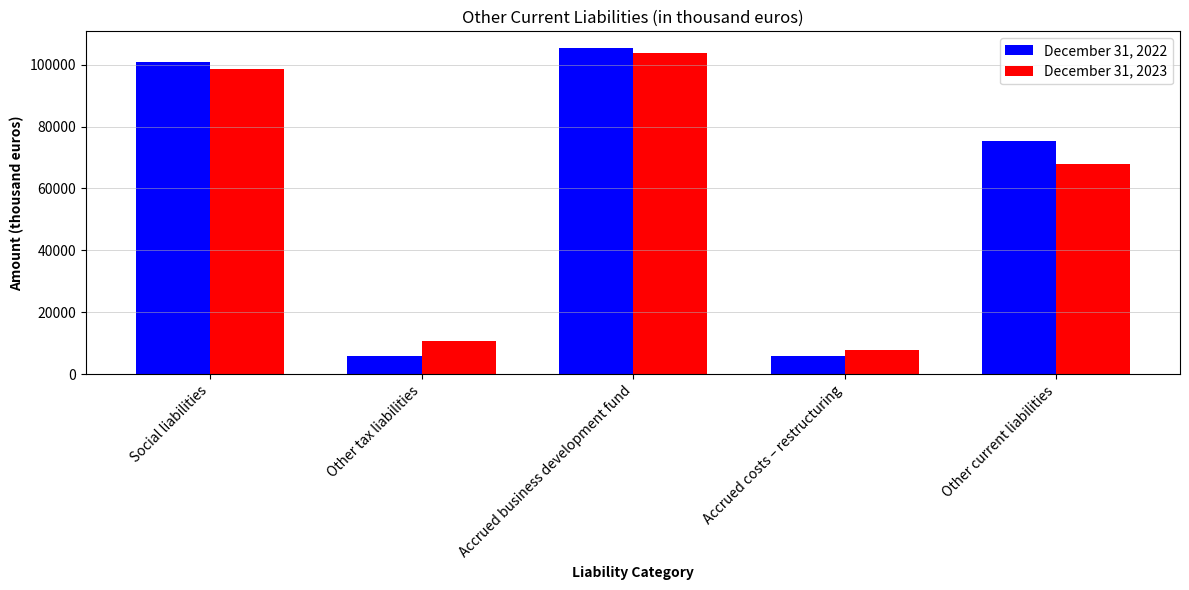

At how many categories does at least one series exceed 55051?

3